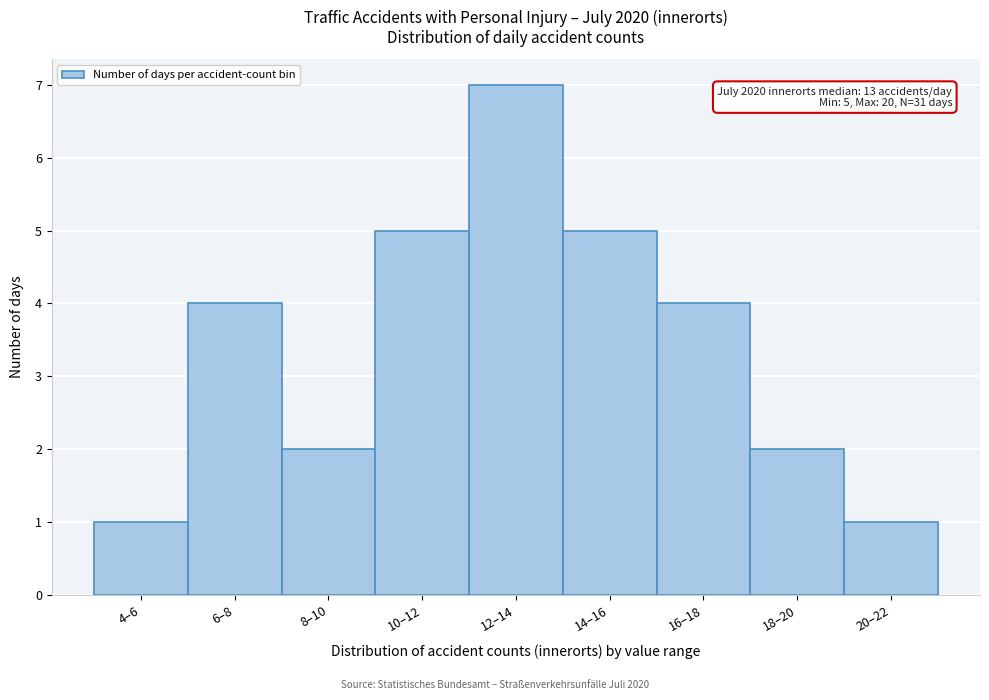

Reading right to left, transcribe all the data shown in this chart.

1	2	4	5	7	5	2	4	1